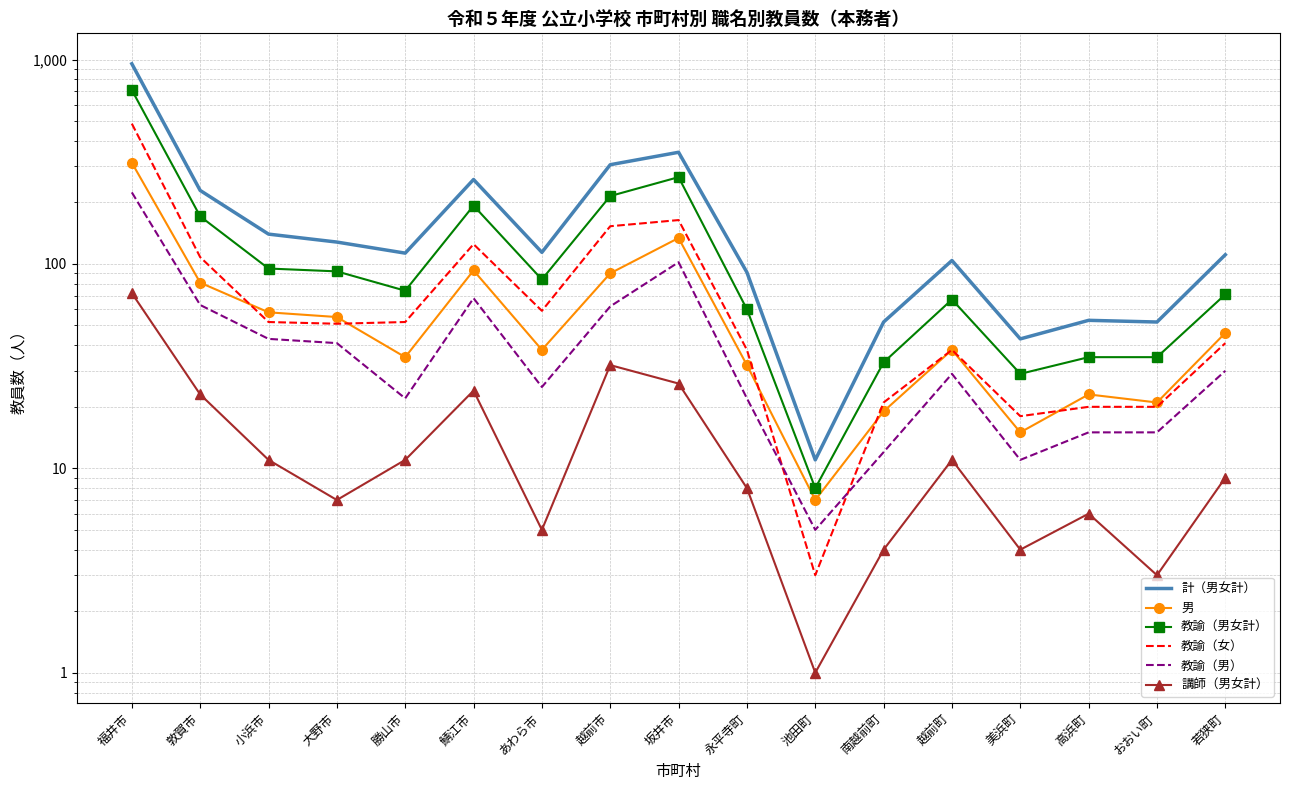

What is the label of the 9th point from the right?

坂井市